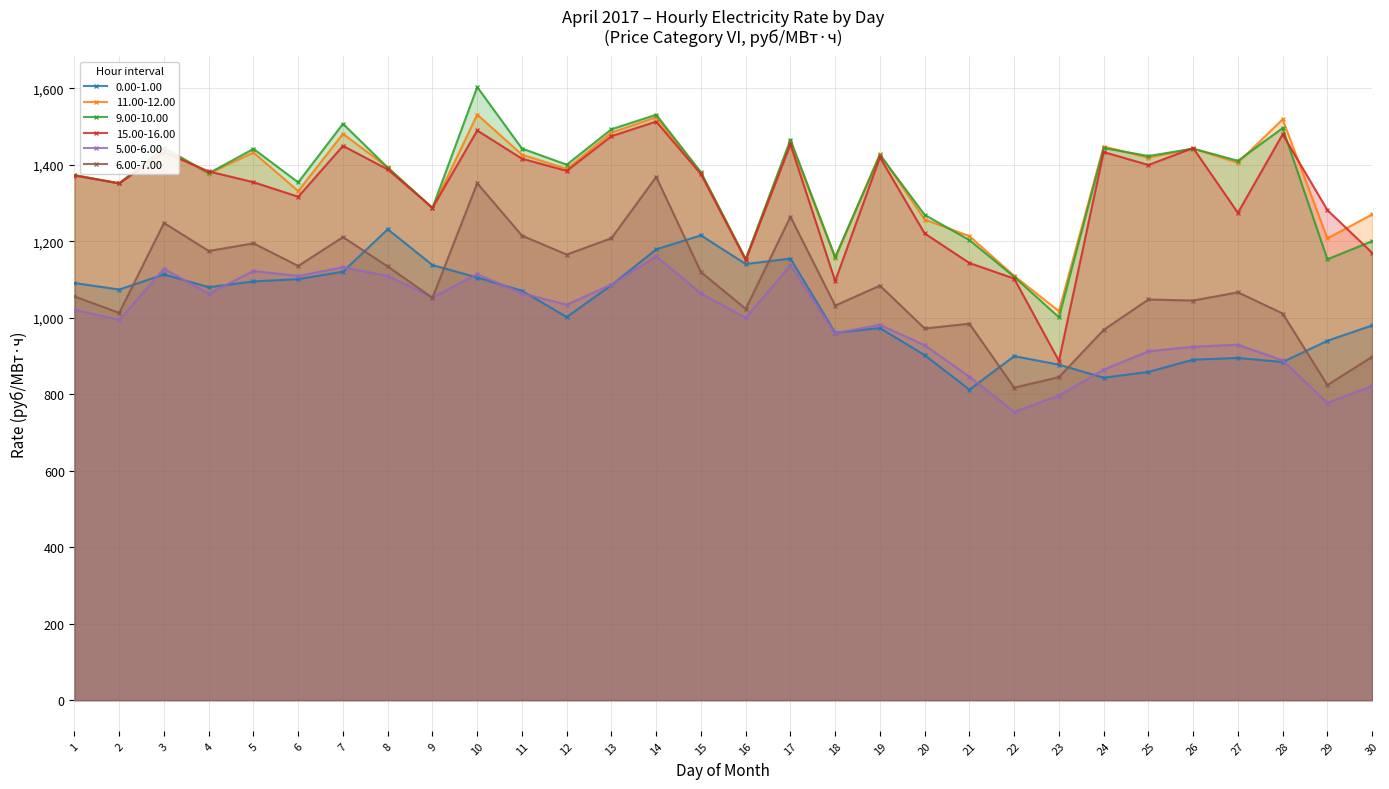

What is the value of the 15.00-16.00 point at the 10th from the left?

1490.2